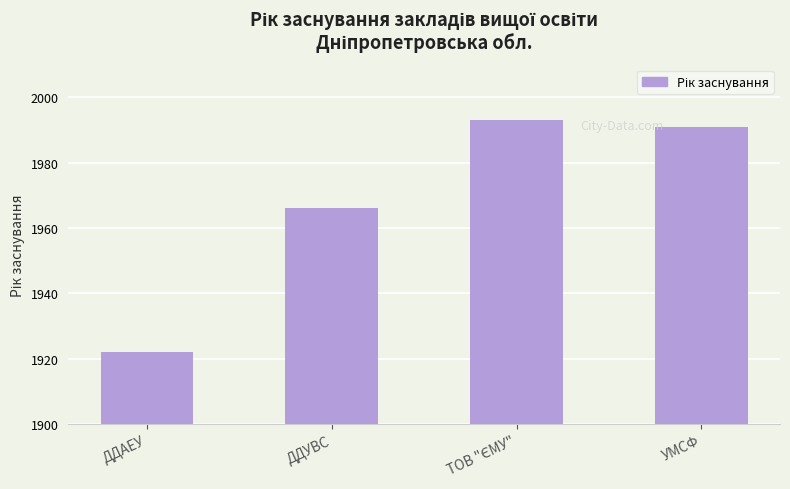

Are the bars horizontal?

No